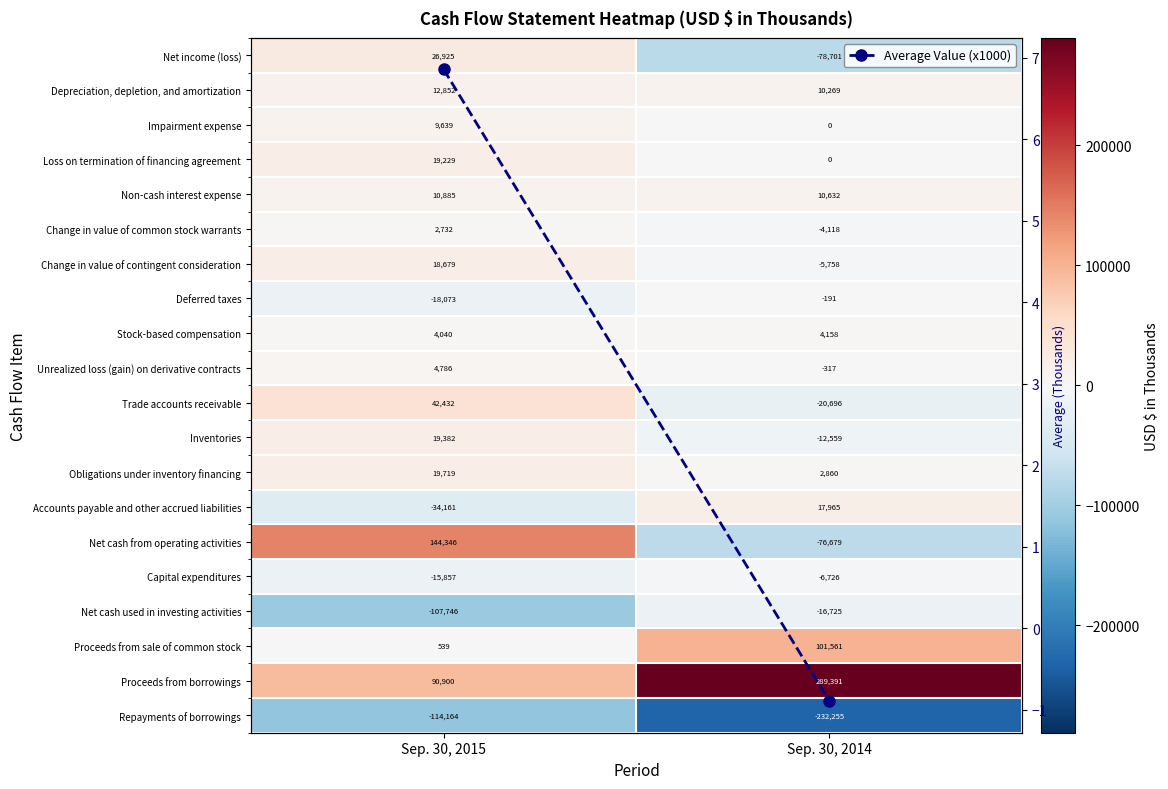

How many categories are shown in the chart?

2